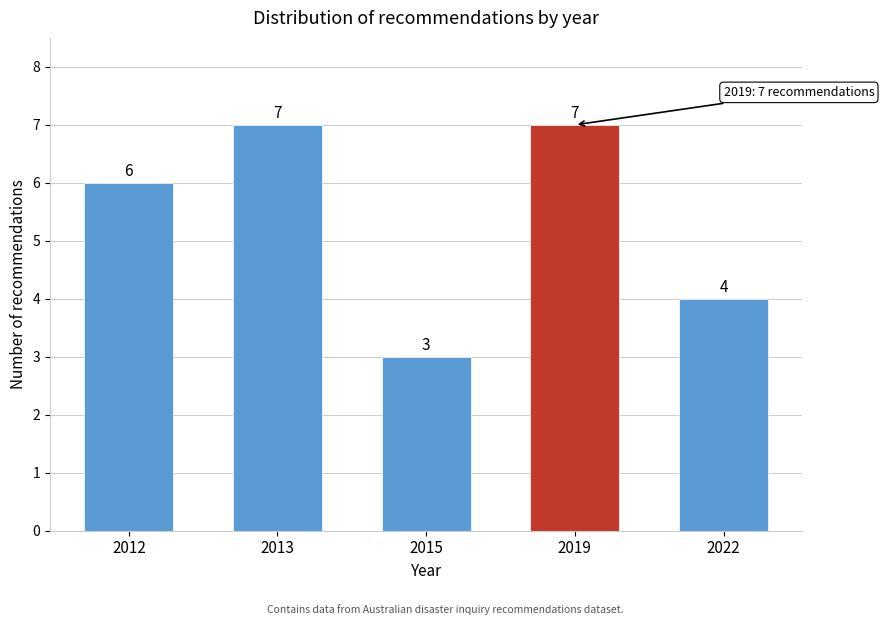

Reading left to right, list all the values displayed in this chart.

2012=6	2013=7	2015=3	2019=7	2022=4